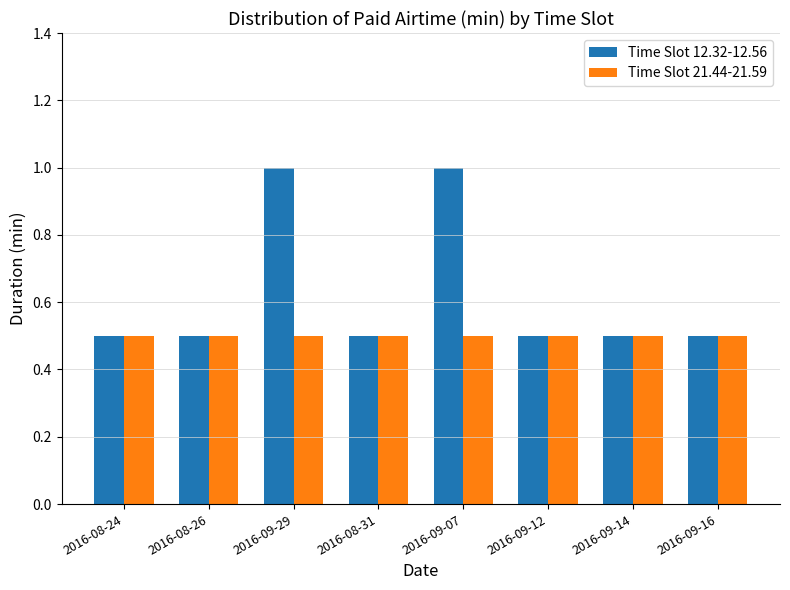

List the series in order of their overall mean, highest first.

Time Slot 12.32-12.56, Time Slot 21.44-21.59